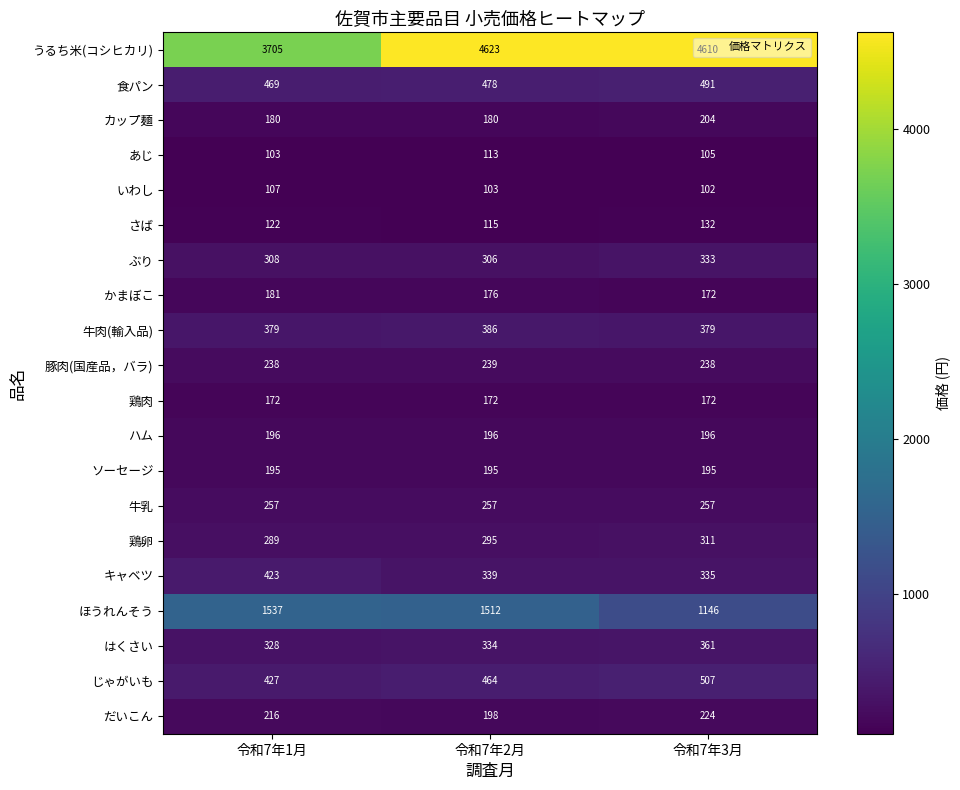

What is the spread (max minus min) of values at 令和7年2月?

4520